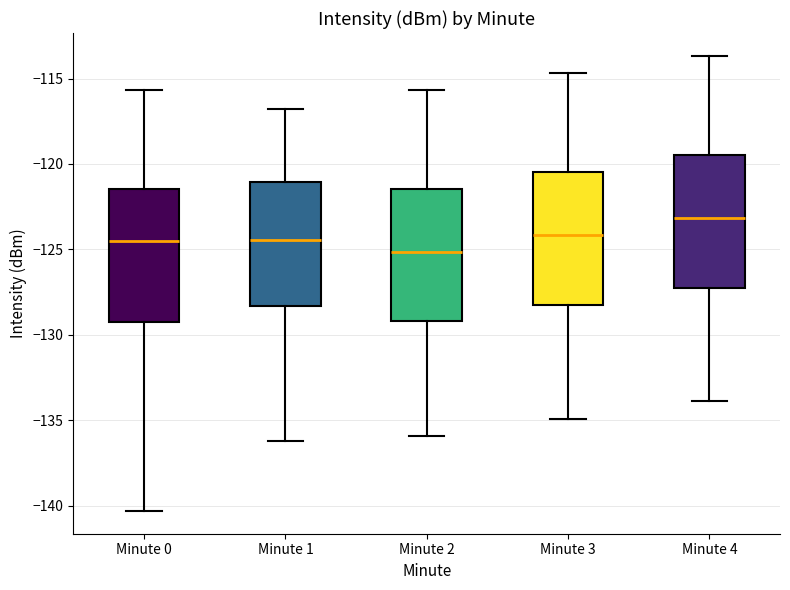

Reading left to right, transcribe this box plot: for each box, give where its median line is, the range the box spans, and where its two whiskers end, as read against the y-axis. The values are not printed on the chart, so give them approximately, as read against the axis.

Minute 0: median -124.5, box -129.5 to -121.5, whiskers -140.5 to -115.5
Minute 1: median -124.5, box -128.5 to -121.0, whiskers -136.0 to -117.0
Minute 2: median -125.0, box -129.0 to -121.5, whiskers -136.0 to -115.5
Minute 3: median -124.0, box -128.0 to -120.5, whiskers -135.0 to -114.5
Minute 4: median -123.0, box -127.0 to -119.5, whiskers -134.0 to -113.5